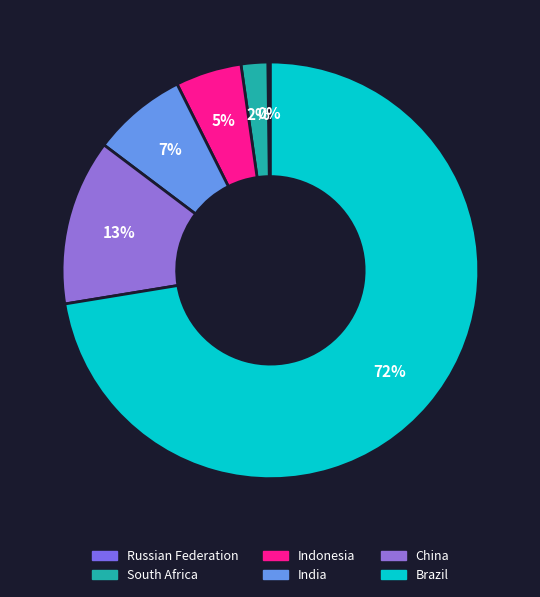

To the nearest percent, what is the difference between the Brazil and India slice percentages?

65%